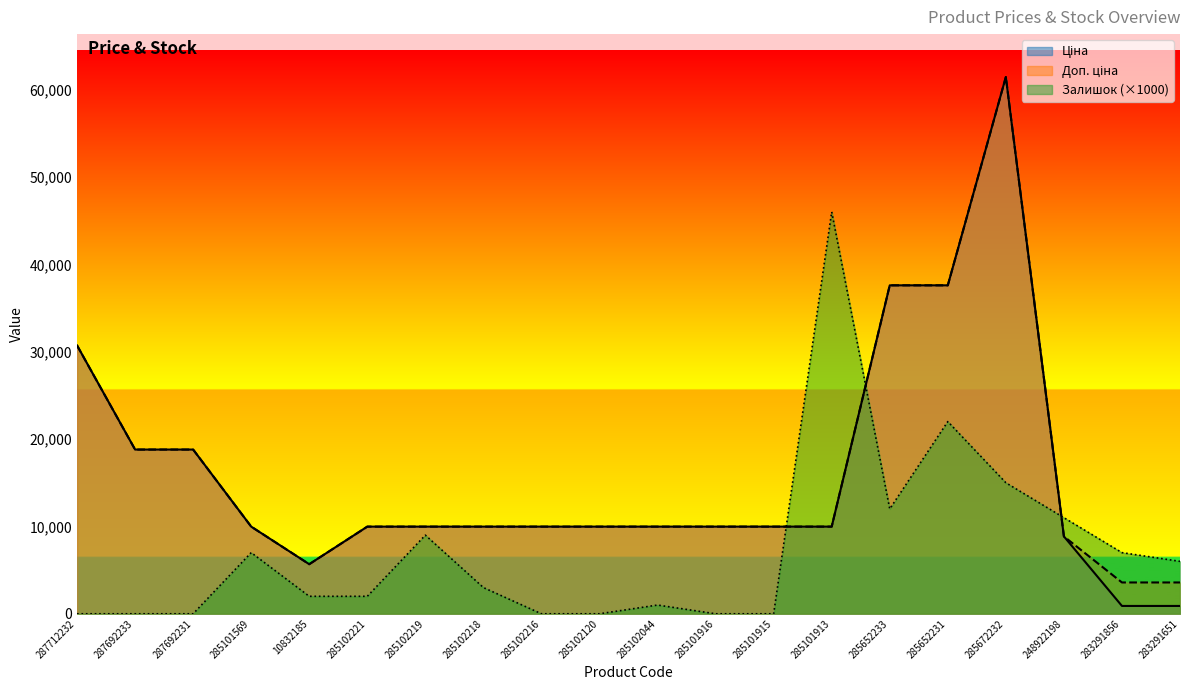

True or false: Ціна and Доп. ціна cross at least once.

False